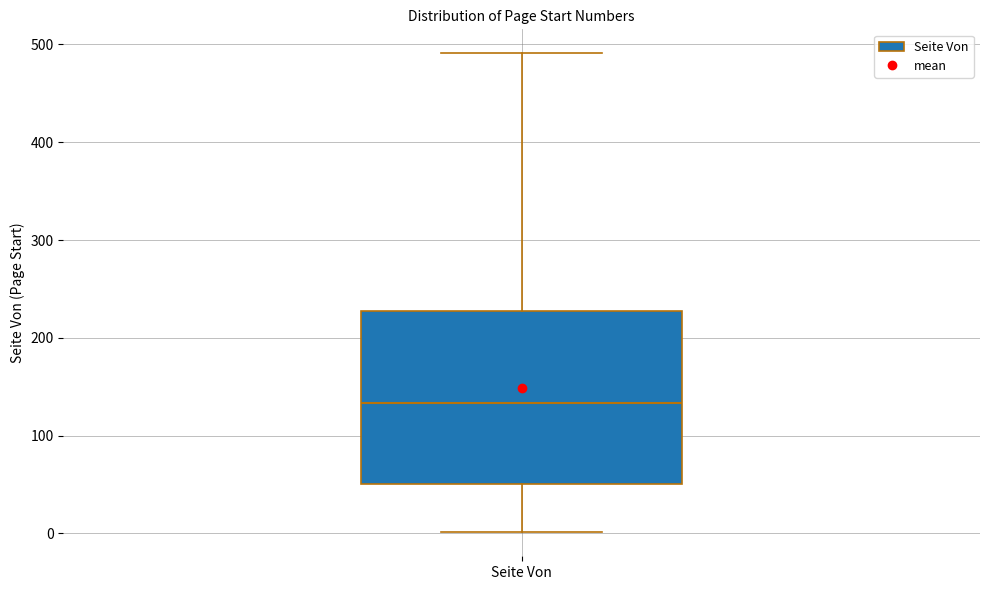

Where does the upper whisker of the box for Seite Von end on the y-axis? The values are not printed on the chart, so give them approximately, as read against the axis.

490